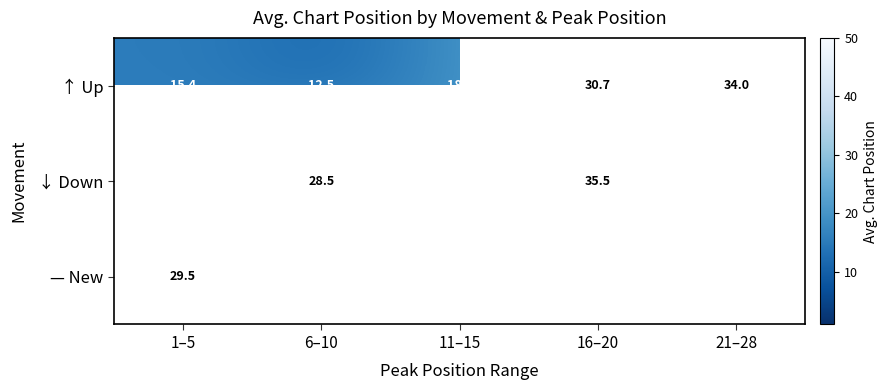

At which label does ↑ Up reach its minimum?

6–10